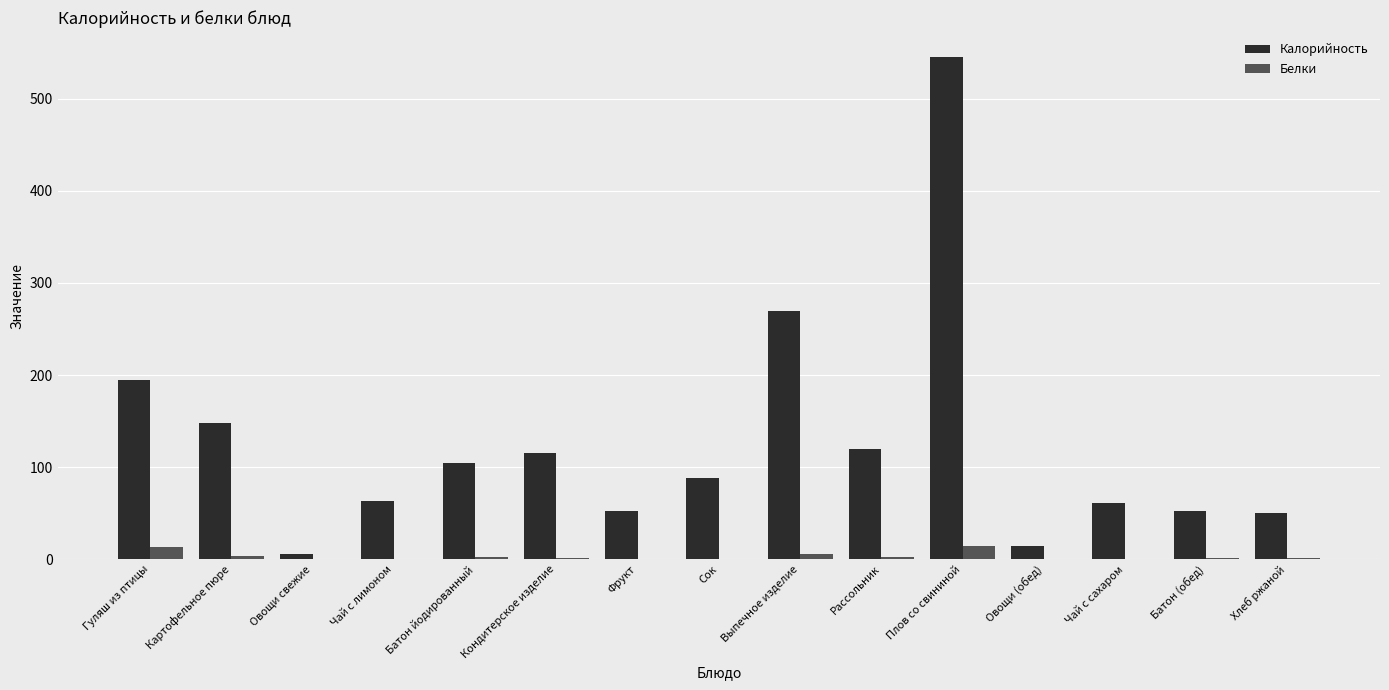

Which series has the widest spread of values?

Калорийность